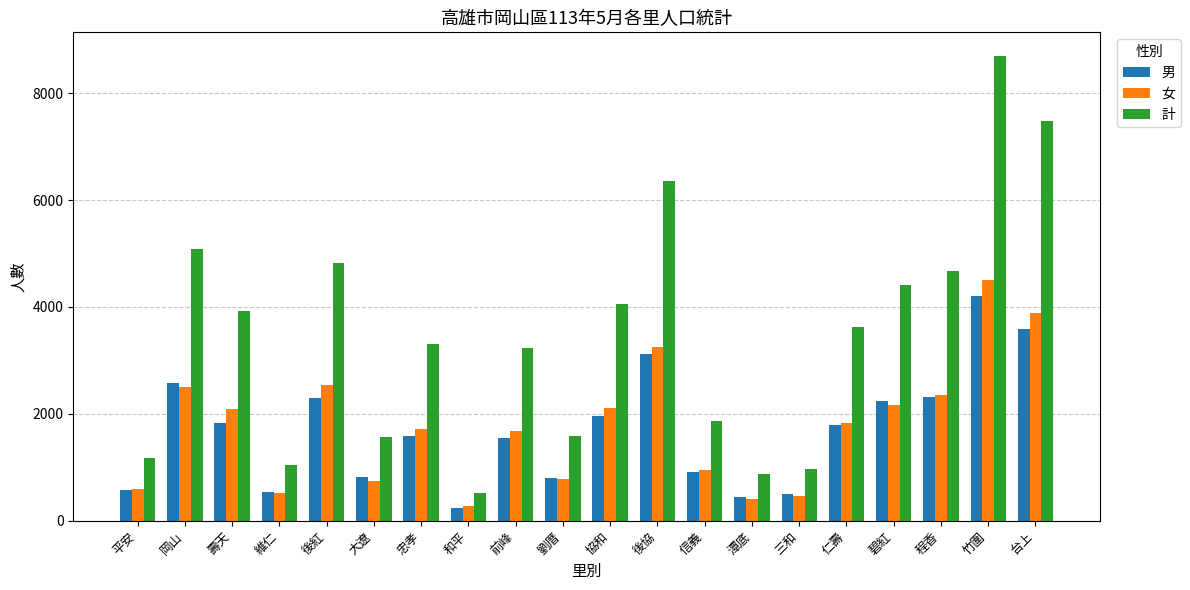

What are all the series names shown in the legend?

男, 女, 計